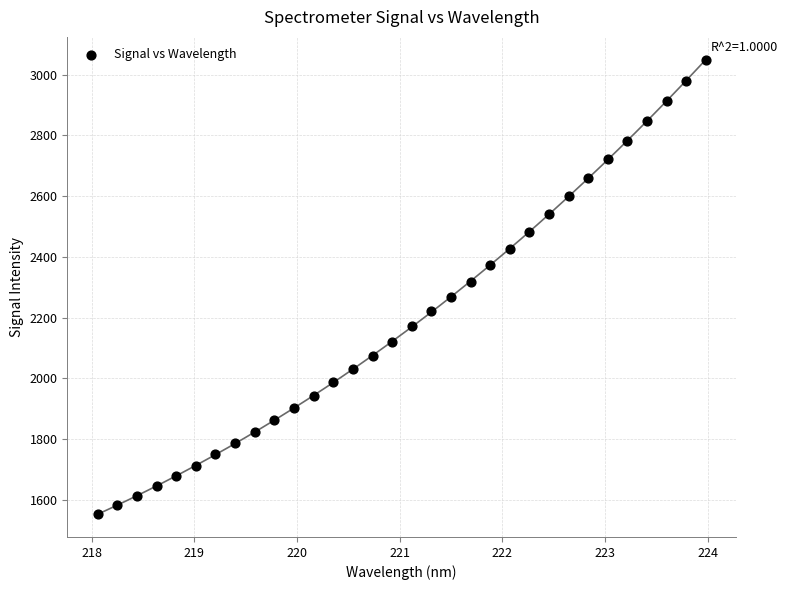

What is the range of Y values (max minus min)?

1496.9